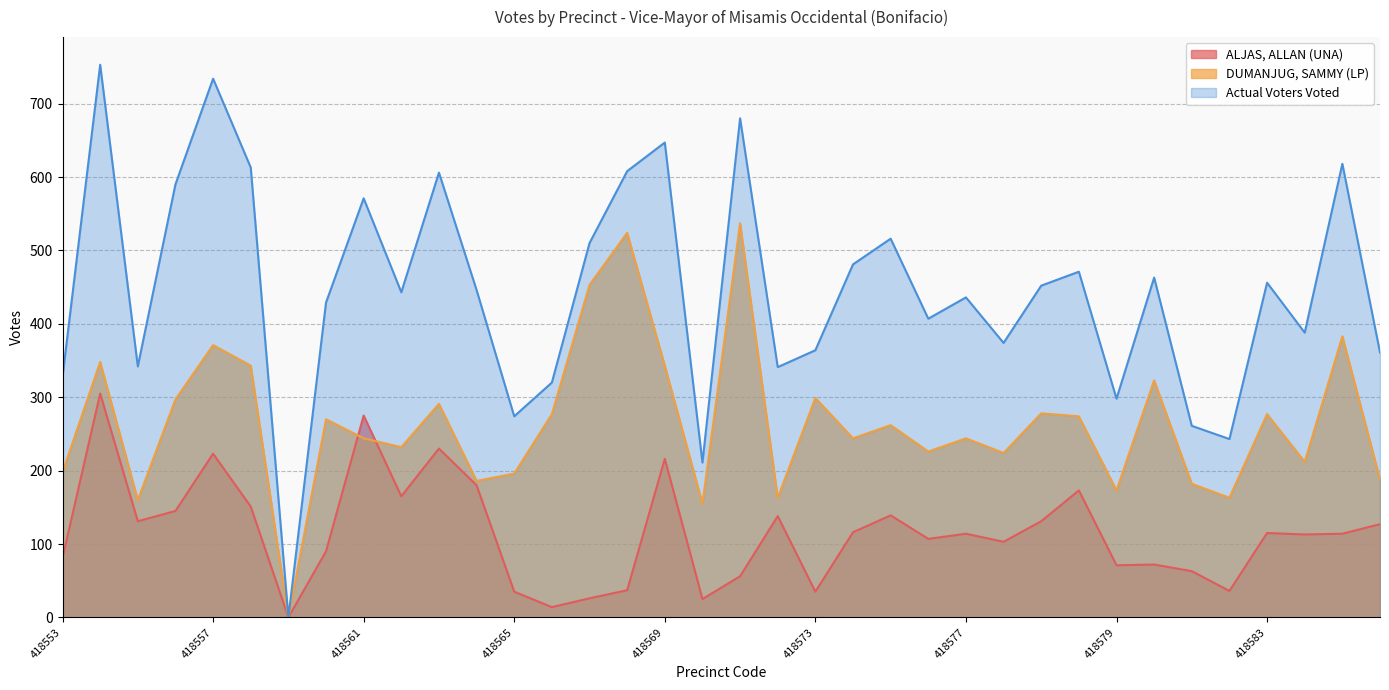

How many interior local valleys does the Actual Voters Voted series have?

11